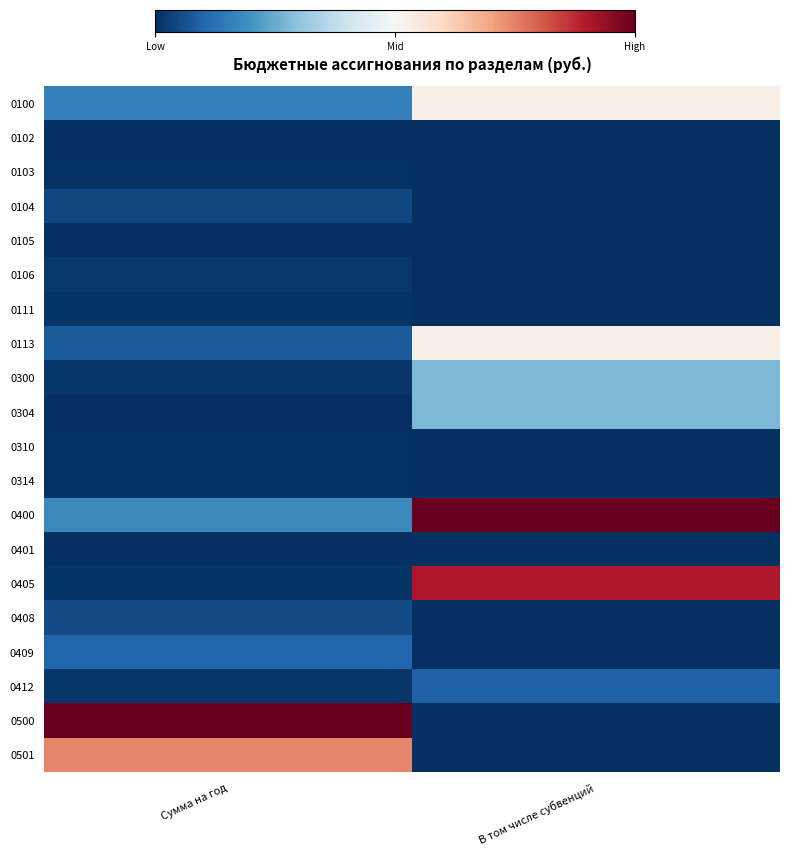

Which series changed the most between Сумма на год and В том числе субвенций?

0500